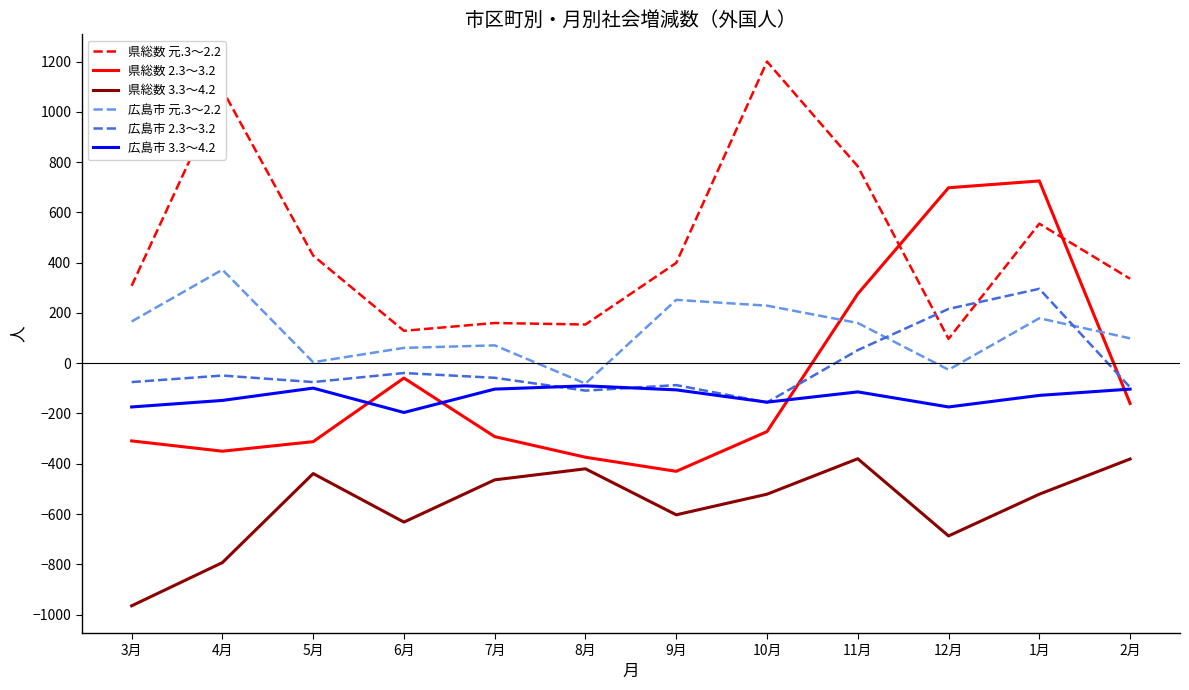

What is the lowest value of the 県総数 3.3～4.2 series?

-965